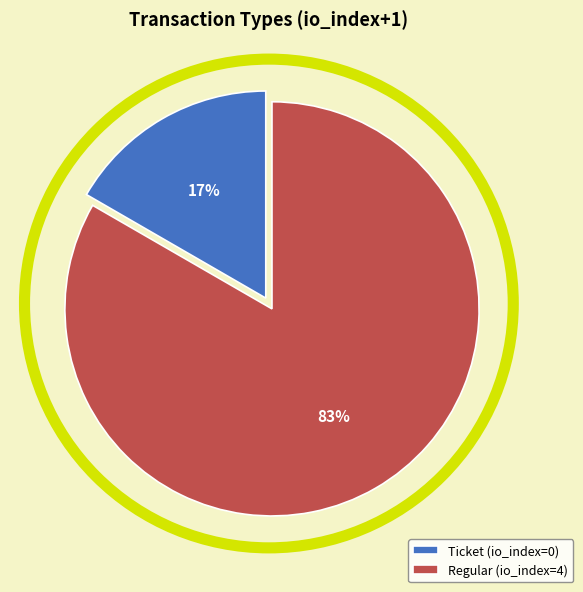

Which category has the biggest portion of the pie?

Regular